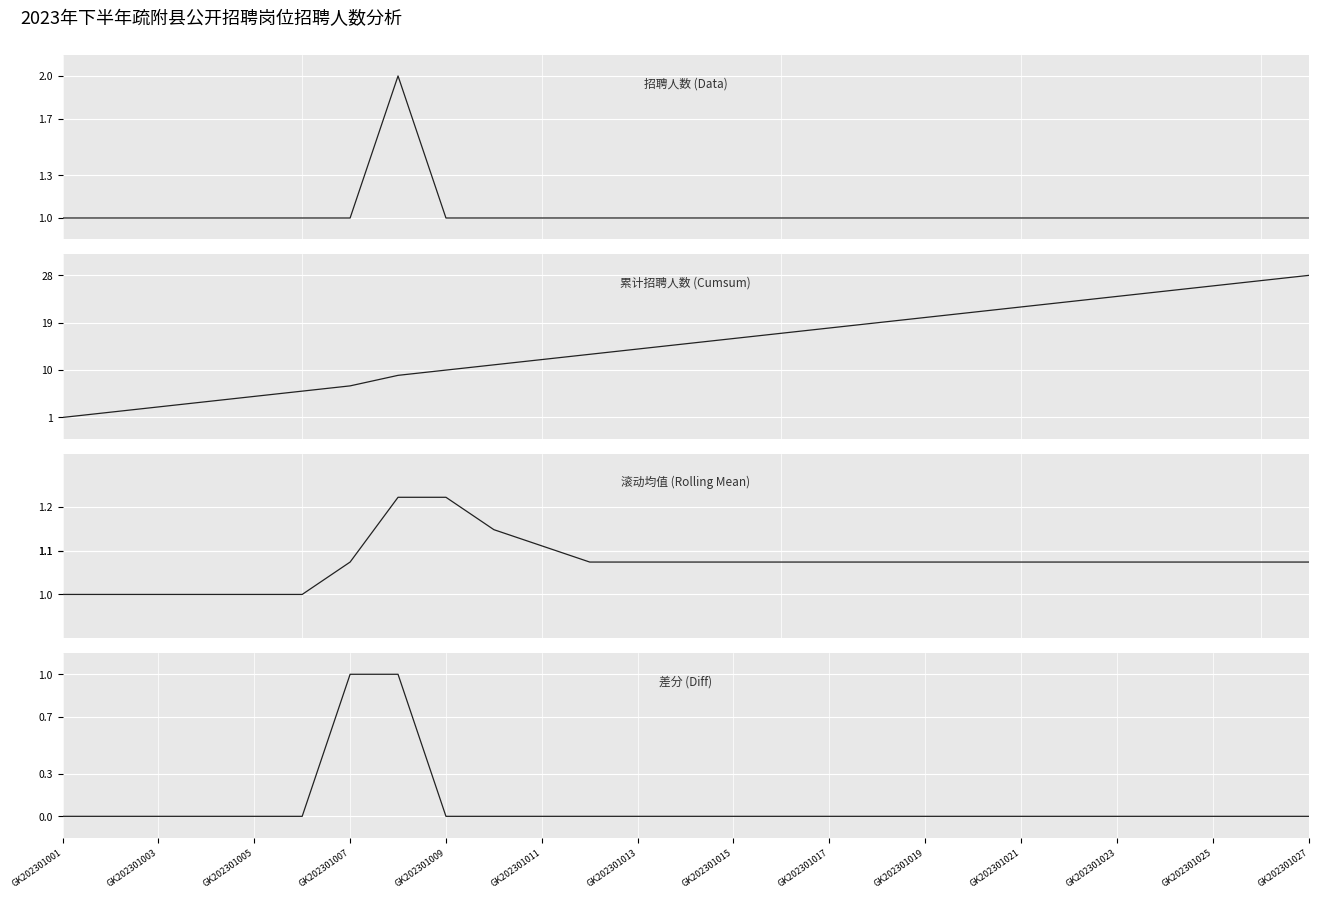

The value of 招聘人数 (Data) at GK202301009 is 0.3. True or false?

False